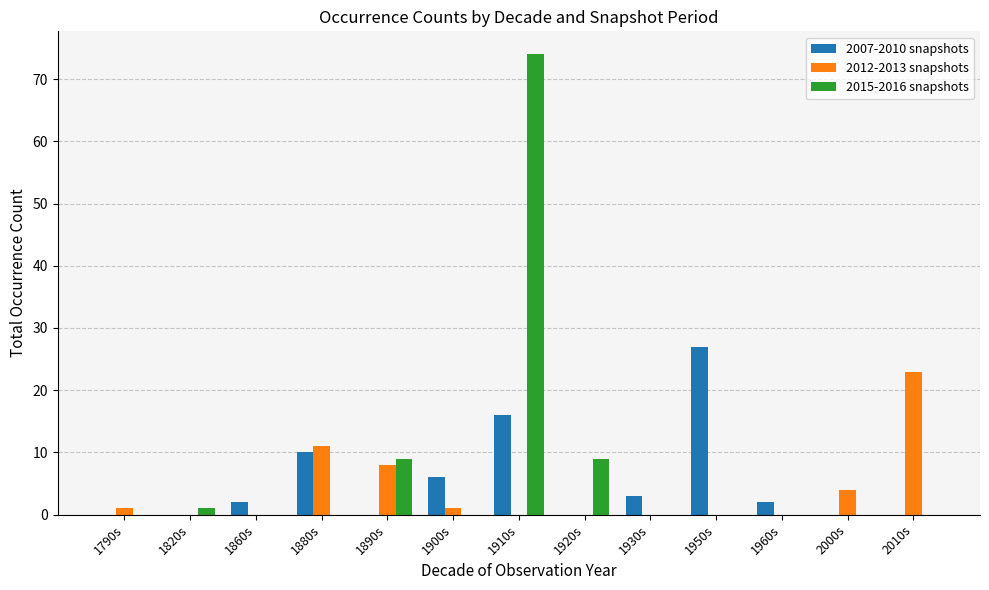

At which category is the sum across all series the highest?

1910s